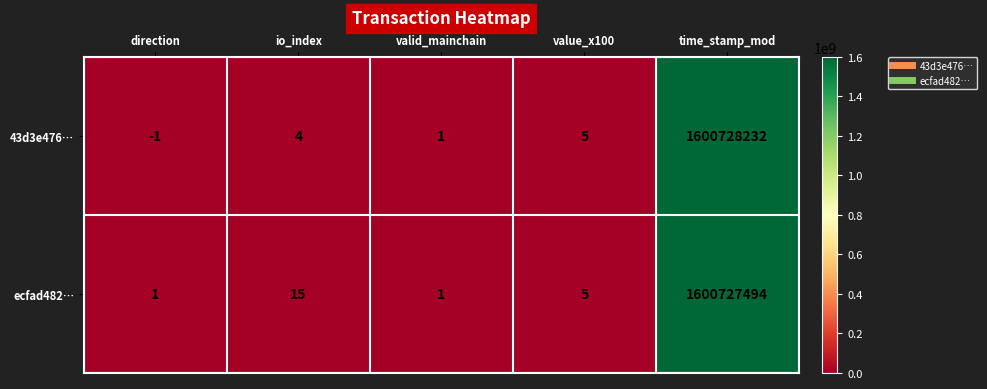

Which series changed the most between direction and time_stamp_mod?

43d3e476…